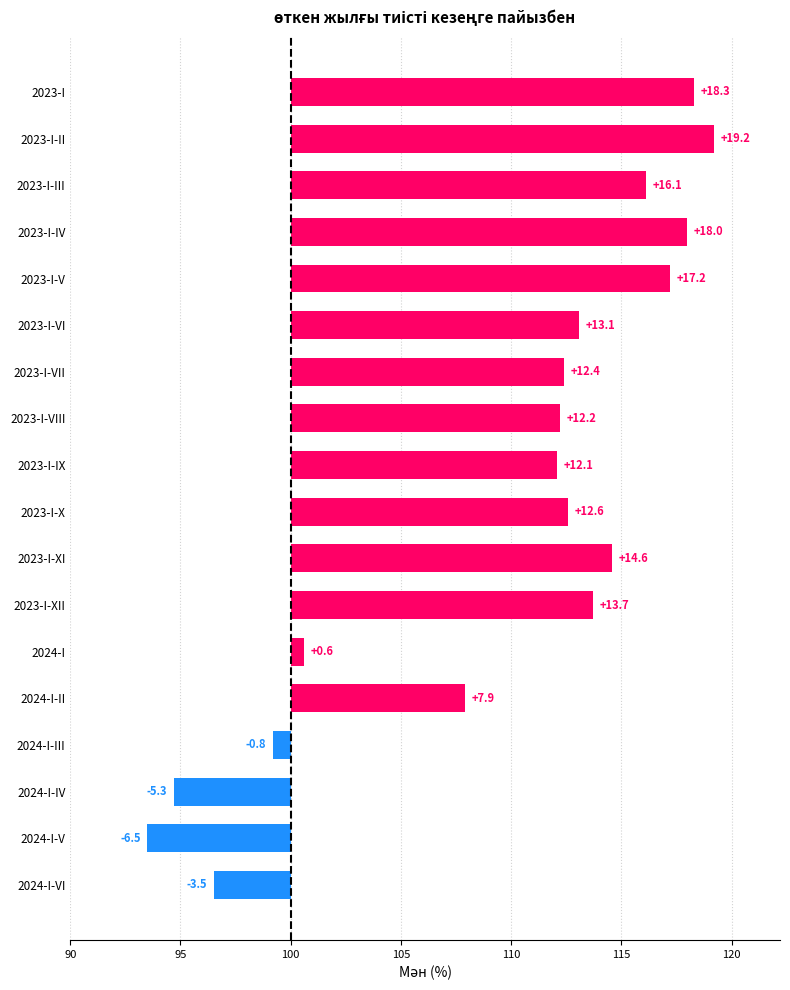

List the labels in order of value, smallest first.

2024-I-V, 2024-I-IV, 2024-I-VI, 2024-I-III, 2024-I, 2024-I-II, 2023-I-IX, 2023-I-VIII, 2023-I-VII, 2023-I-X, 2023-I-VI, 2023-I-XII, 2023-I-XI, 2023-I-III, 2023-I-V, 2023-I-IV, 2023-I, 2023-I-II